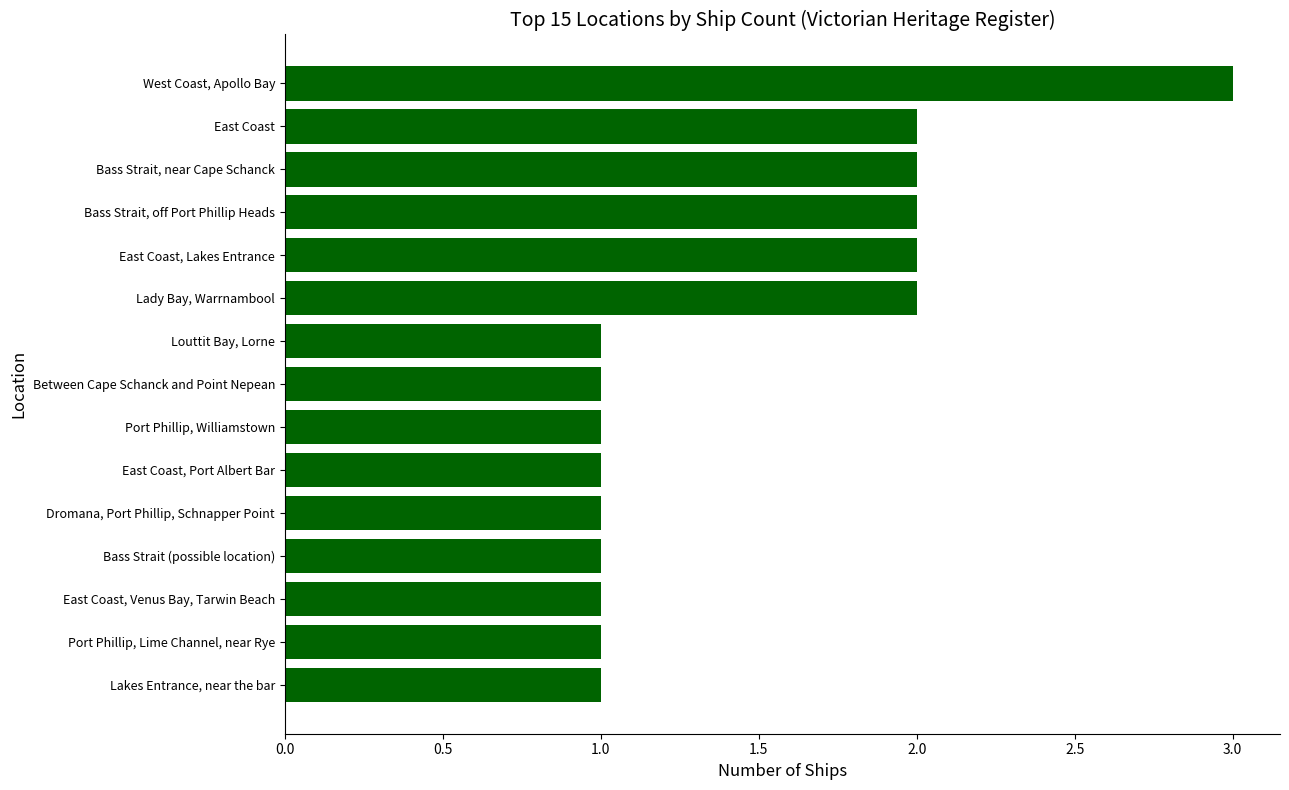

What is the sum of all values?

22